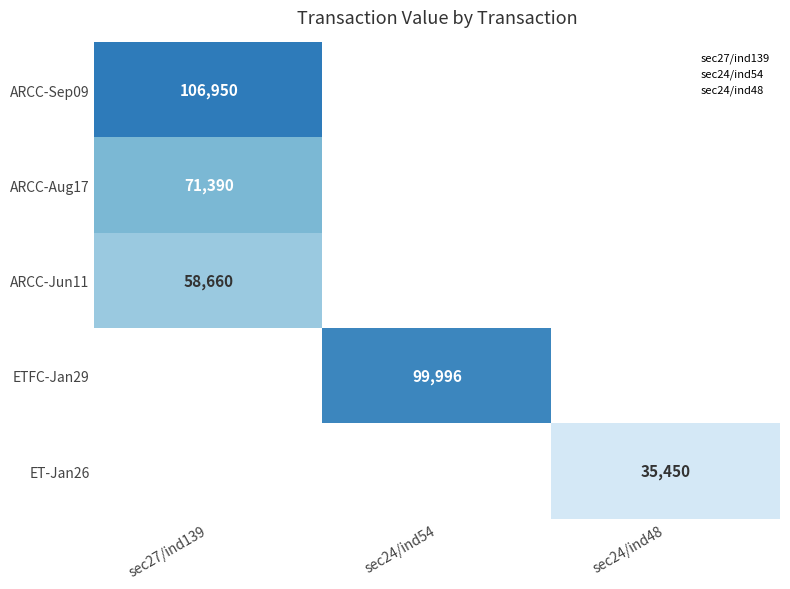

How many categories are shown in the chart?

3